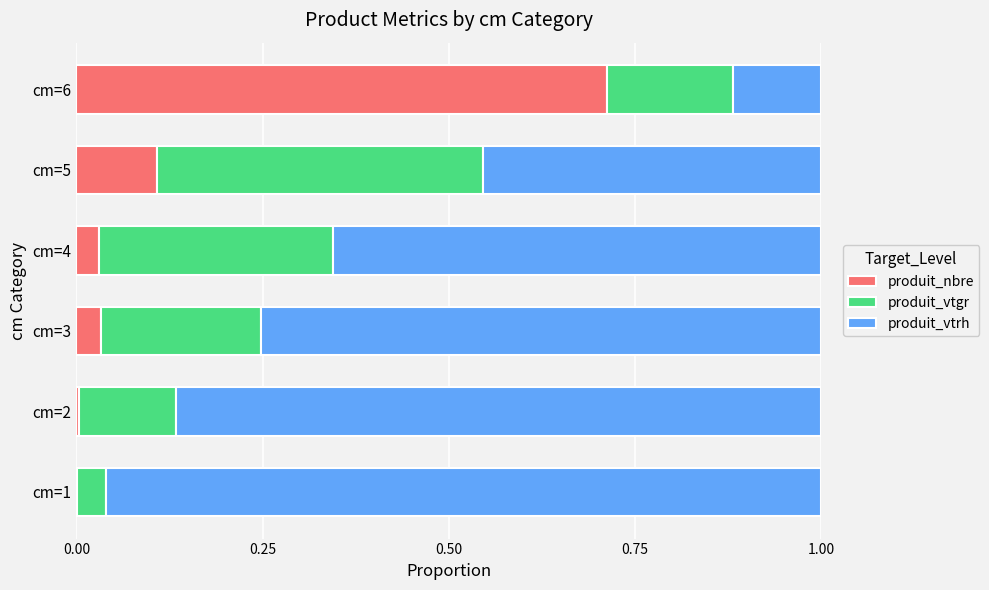

True or false: produit_nbre has a value of 0.1 at cm=5.

True